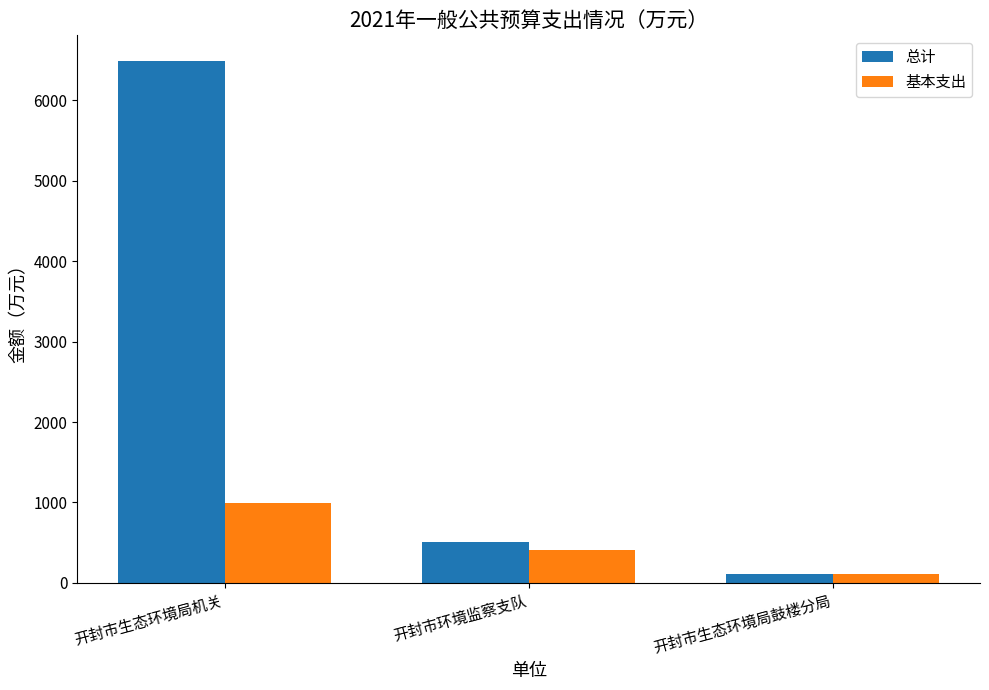

What is the difference between the maximum and second lowest values in the 基本支出 series?

590.4